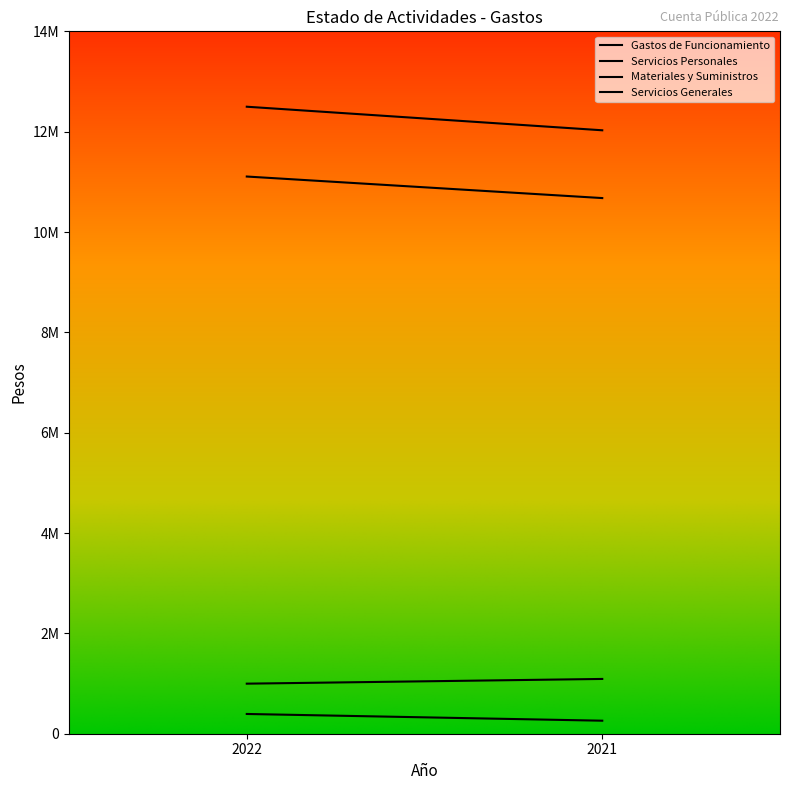

Rank the categories by Gastos de Funcionamiento value from lowest to highest.

2021, 2022